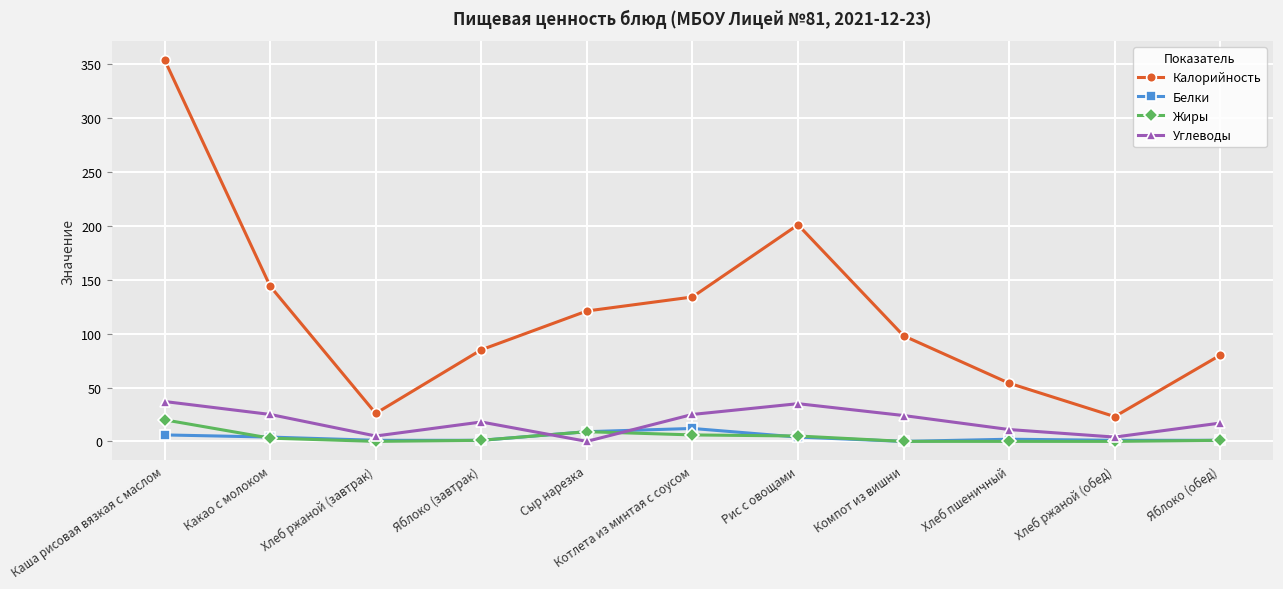

What is the difference between the maximum and minimum values in the Белки series?

12